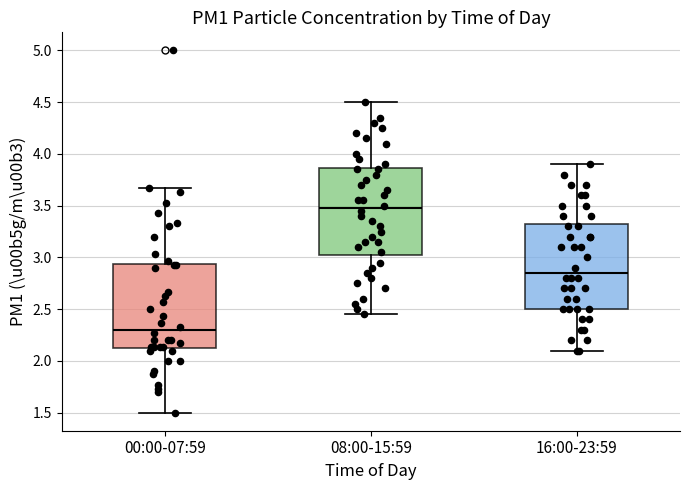

Reading left to right, read every box against the y-axis: the position of its median line, the range the box covers, and the ends of its whiskers. The values are not printed on the chart, so give them approximately, as read against the axis.

00:00-07:59: median 2.30, box 2.10 to 2.95, whiskers 1.50 to 3.65
08:00-15:59: median 3.50, box 3.05 to 3.85, whiskers 2.45 to 4.50
16:00-23:59: median 2.85, box 2.50 to 3.35, whiskers 2.10 to 3.90